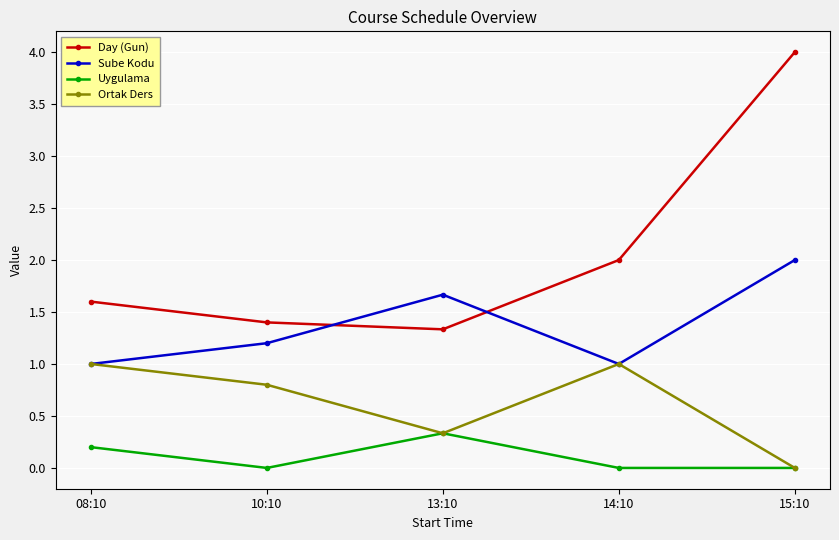

True or false: Day (Gun) and Ortak Ders cross at least once.

False